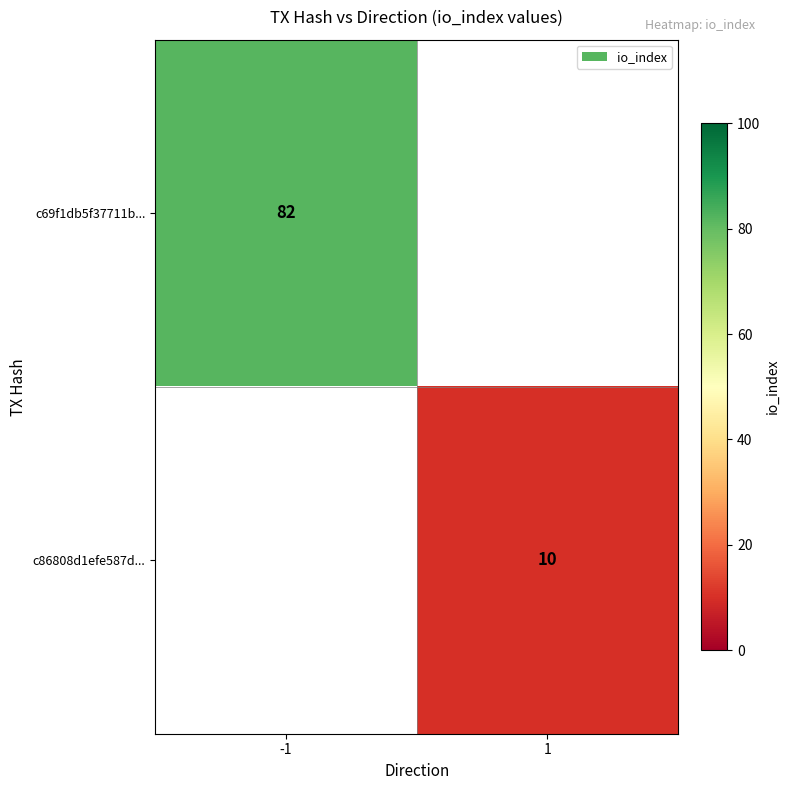

Is the value of c69f1db5f37711b... at -1 greater than the value of c86808d1efe587d... at 1?

Yes